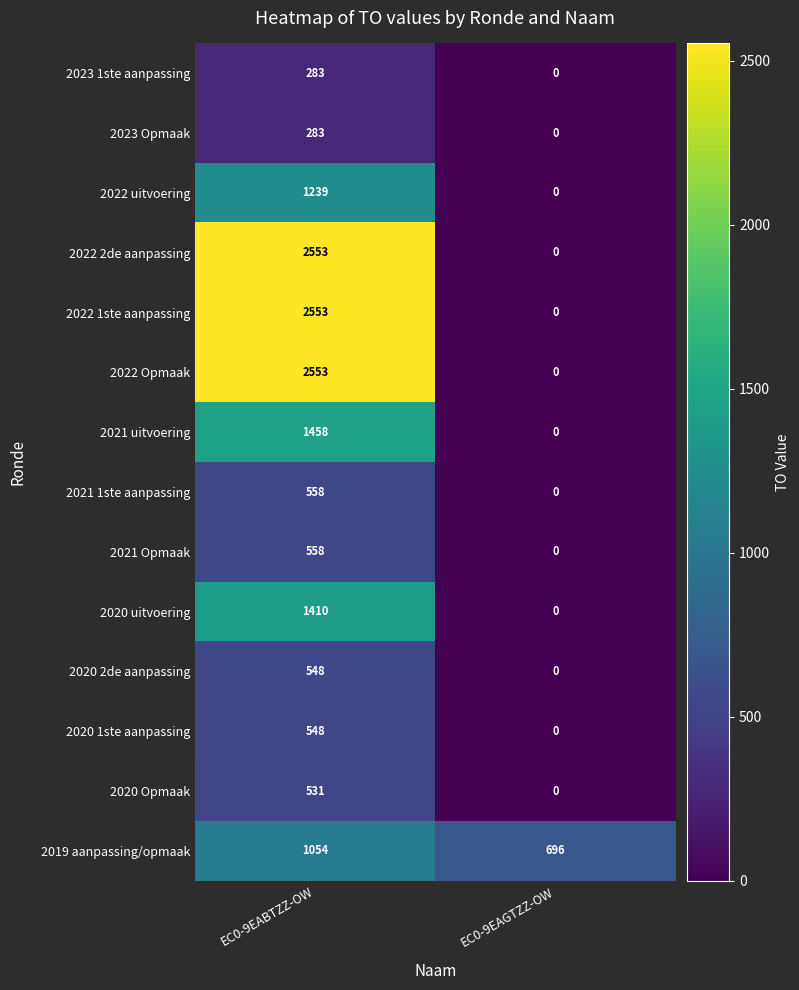

Read the 2019 aanpassing/opmaak value at EC0-9EABTZZ-OW, to the nearest 5.

1055